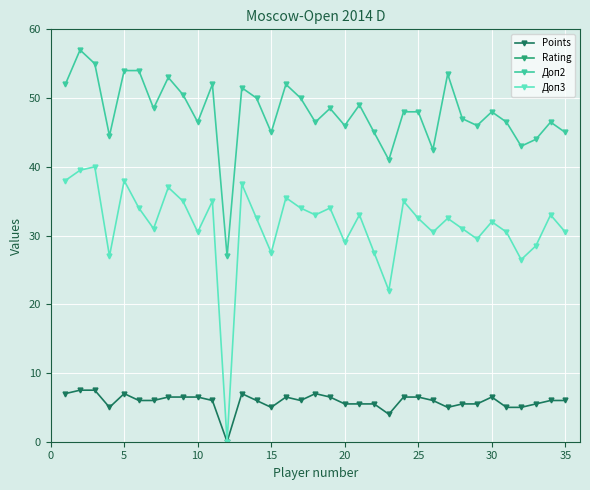

True or false: Доп3 has more than 0 interior local peaks.

True